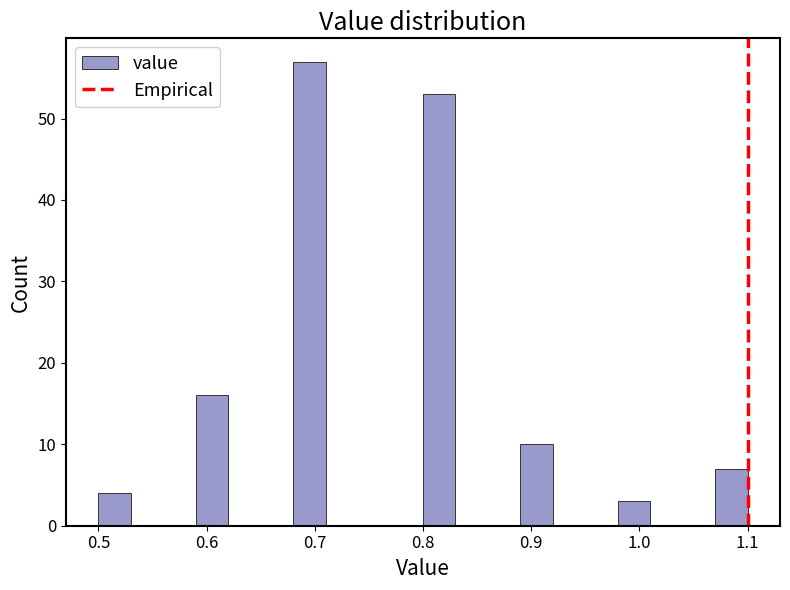

Around what value on the x-axis is the tallest bar? Give the approximate position of its centre, as read against the axis.

0.70